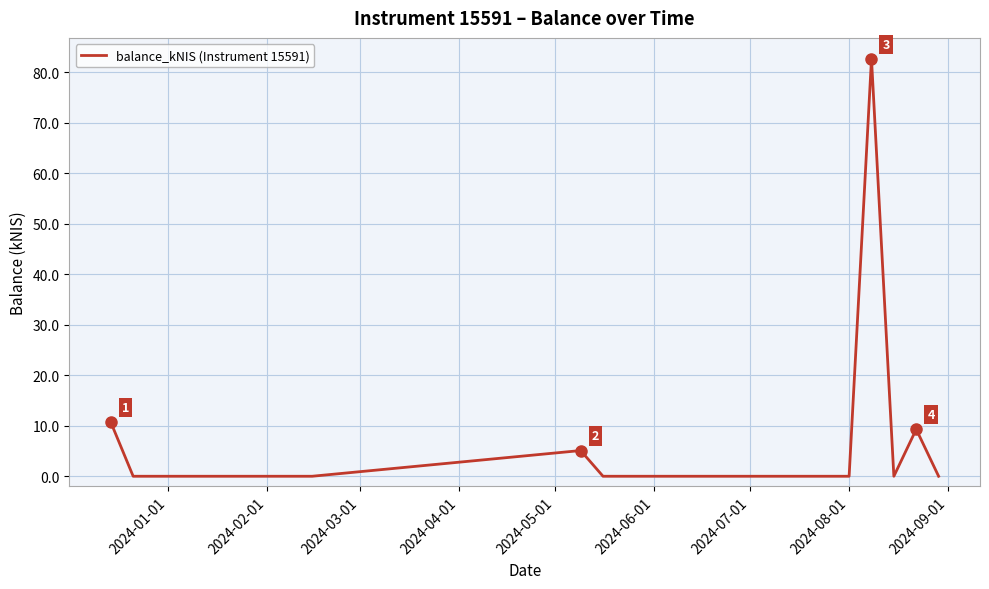

What is the greatest value displayed?

82.7